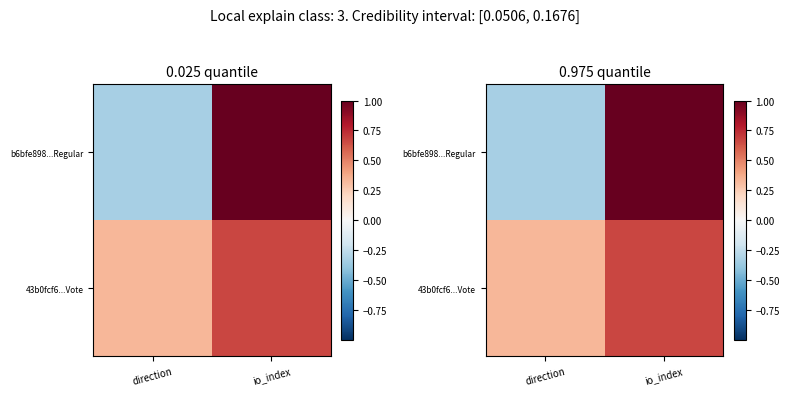

Which category has the lowest value in the 43b0fcf6...Vote series?

direction